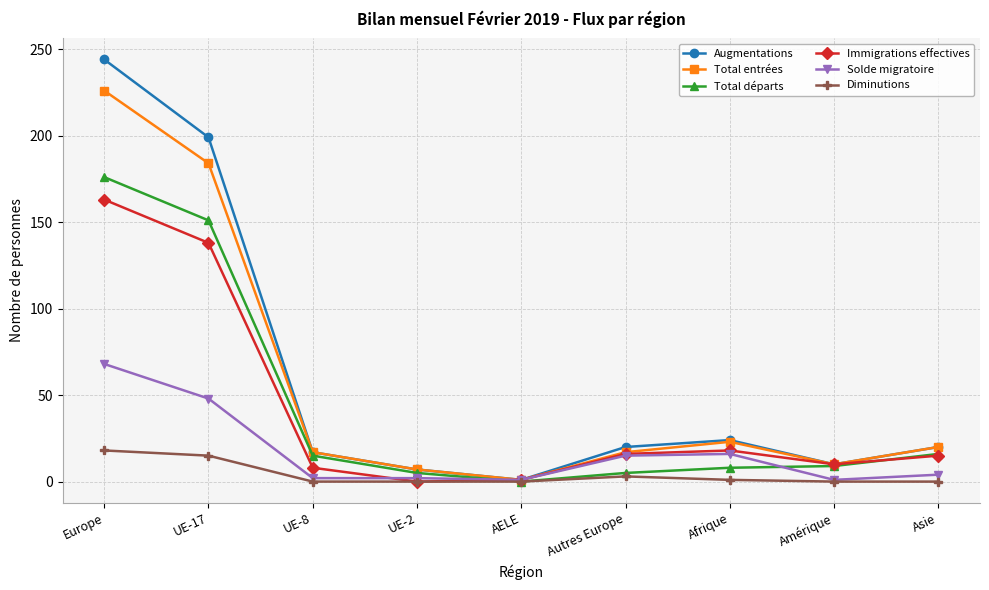

List the series in order of their peak value, lowest first.

Diminutions, Solde migratoire, Immigrations effectives, Total départs, Total entrées, Augmentations